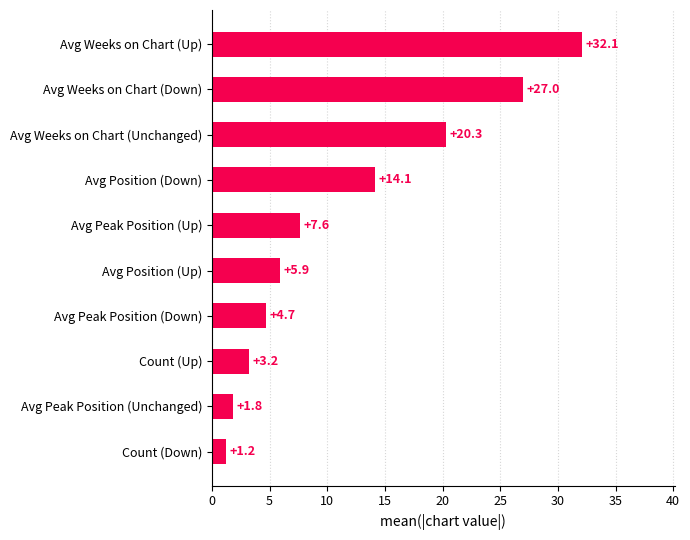

Reading top to bottom, what are all the values shown in this chart?

Avg Weeks on Chart (Up)=32.1	Avg Weeks on Chart (Down)=27.0	Avg Weeks on Chart (Unchanged)=20.3	Avg Position (Down)=14.1	Avg Peak Position (Up)=7.6	Avg Position (Up)=5.9	Avg Peak Position (Down)=4.7	Count (Up)=3.2	Avg Peak Position (Unchanged)=1.8	Count (Down)=1.2